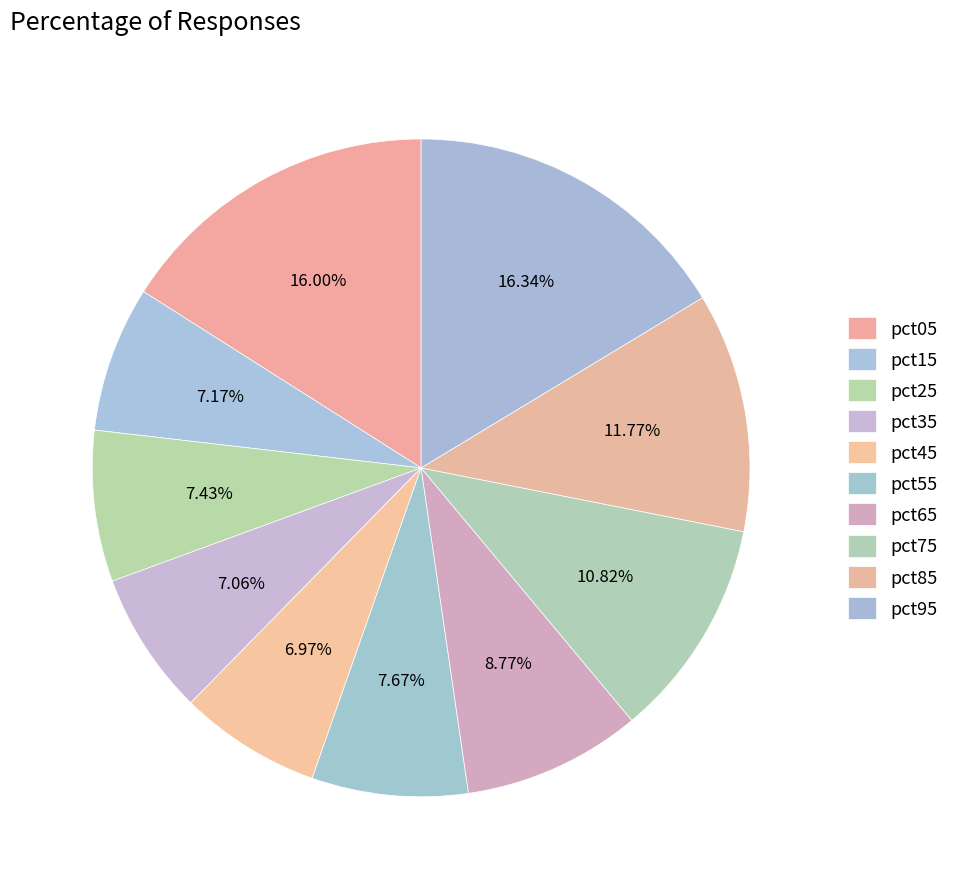

Count the number of slices in the pie.

10